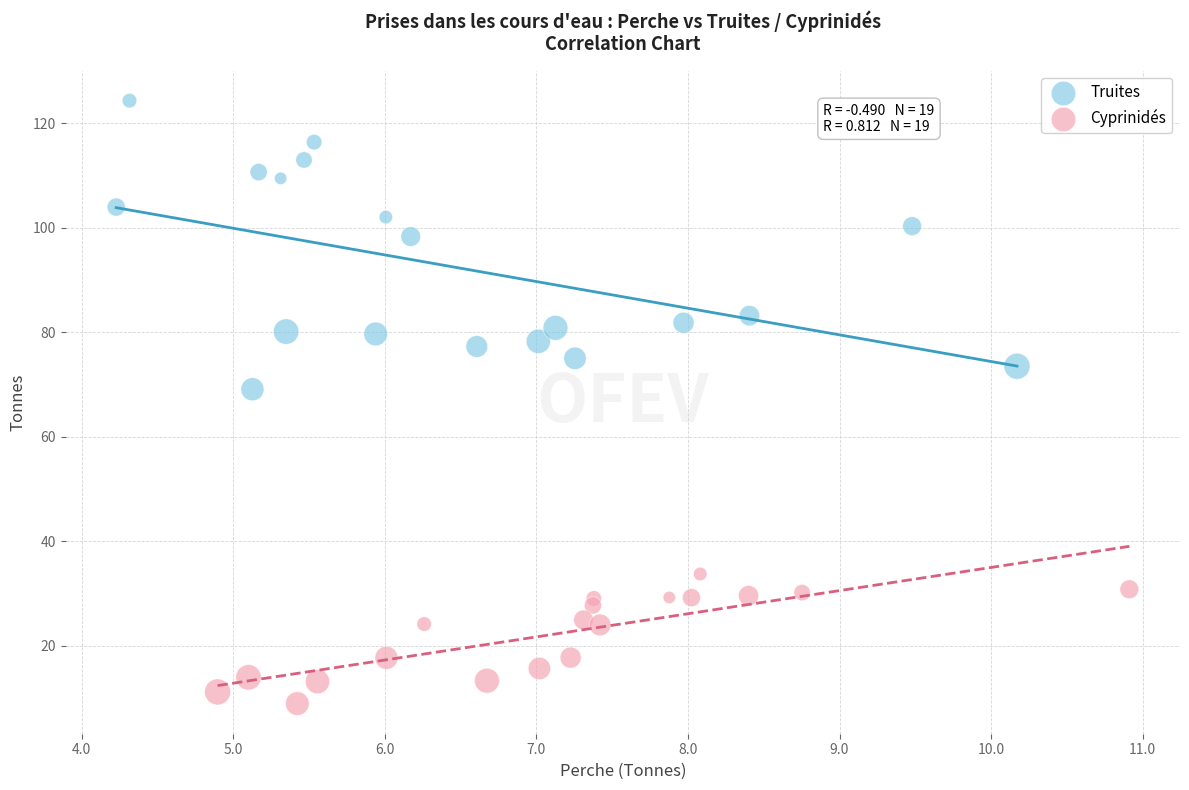

Which series has the largest Y range (max minus min)?

Truites